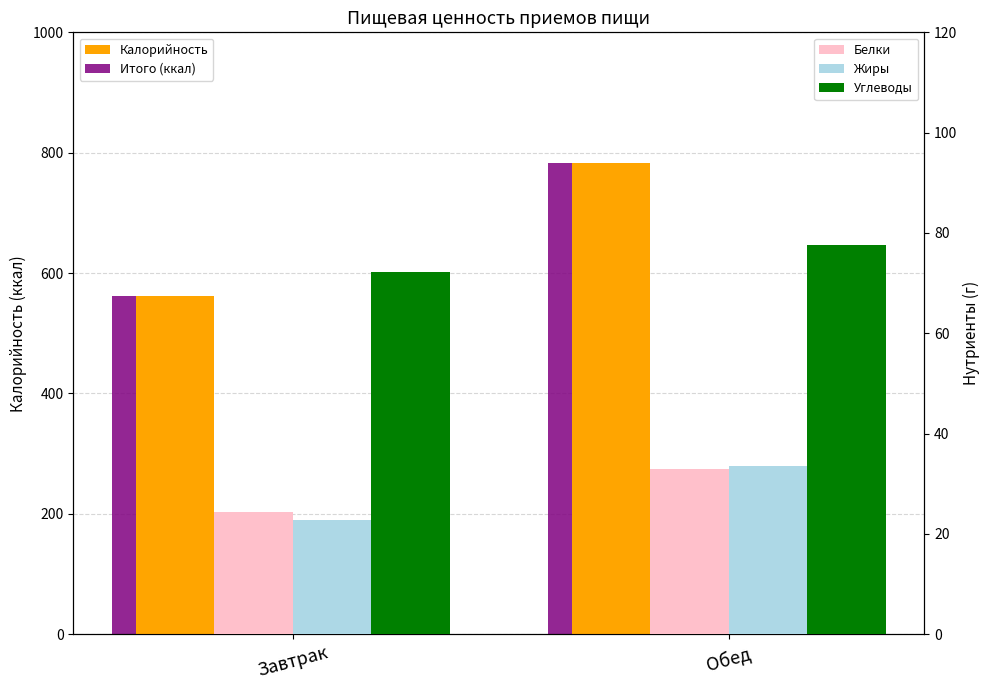

At which category is the sum across all series the highest?

Обед